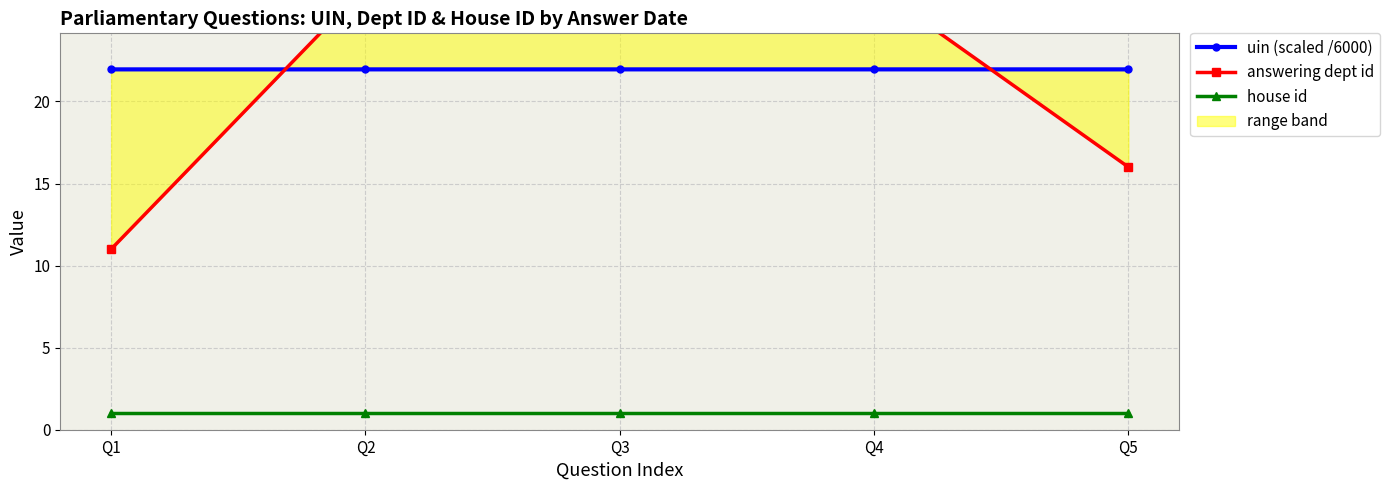

Where is answering dept id nearest to the value 20?

Q5